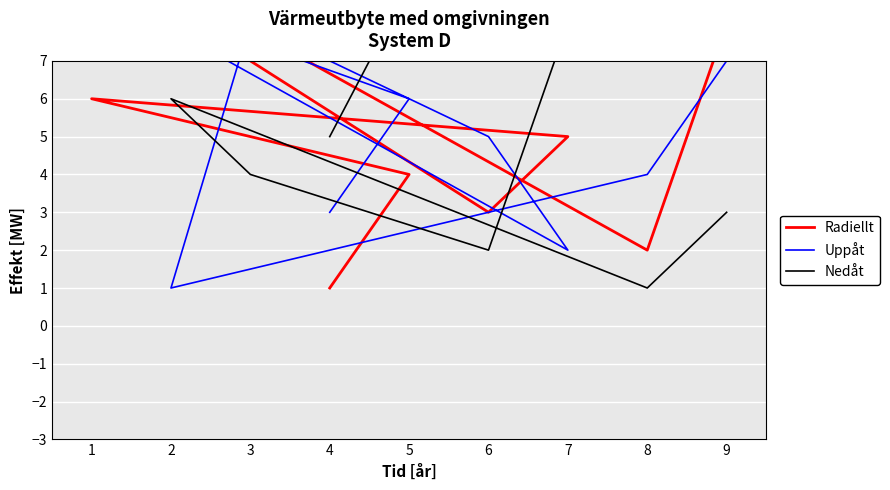

How many lines are shown in the chart?

3